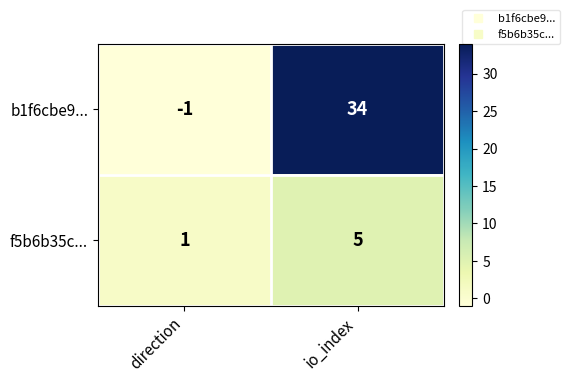

True or false: f5b6b35c... has a value of 8 at io_index.

False